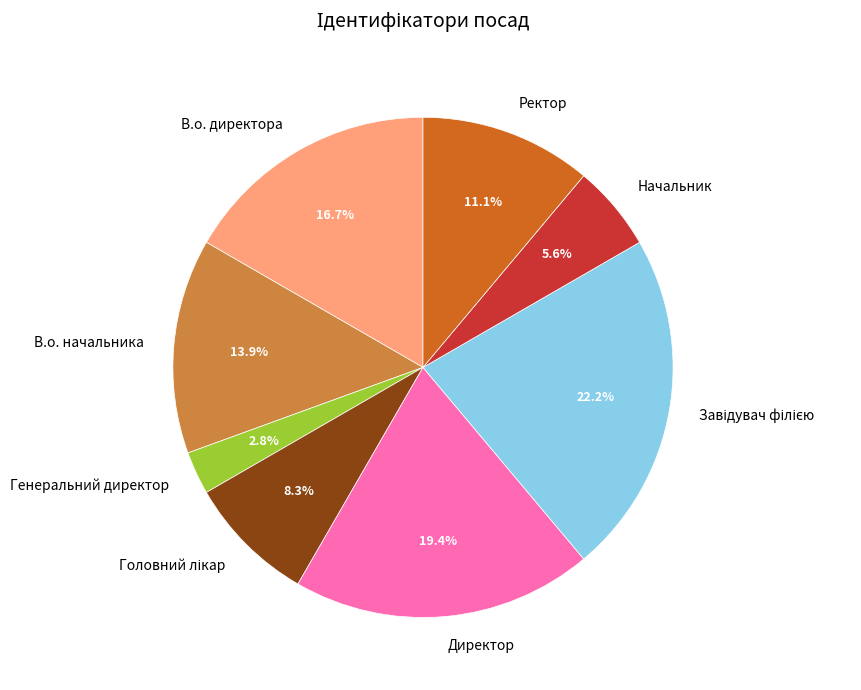

Is there a majority slice in this chart?

No